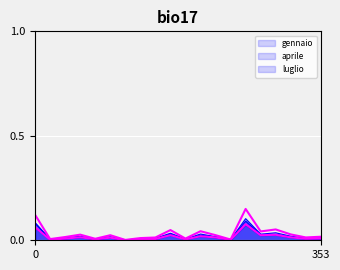

True or false: gennaio_bot and ottobre_top intersect in this chart.

False